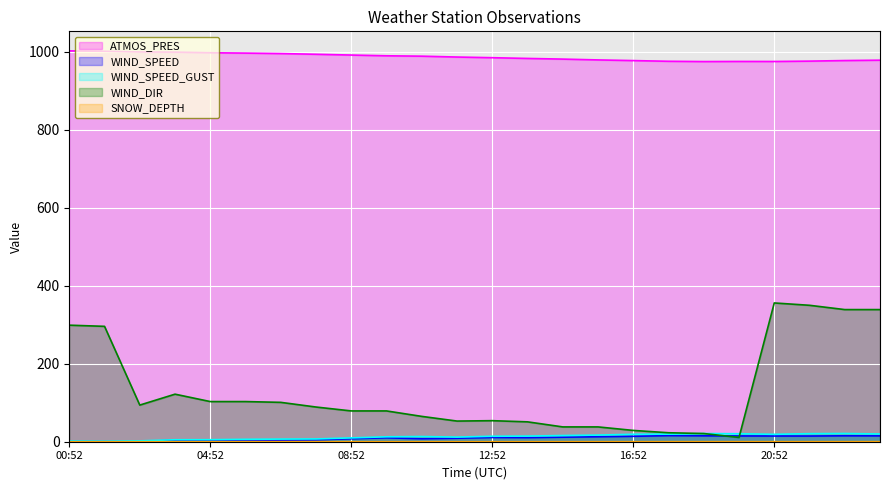

Does the chart display data point markers on the line(s)?

No